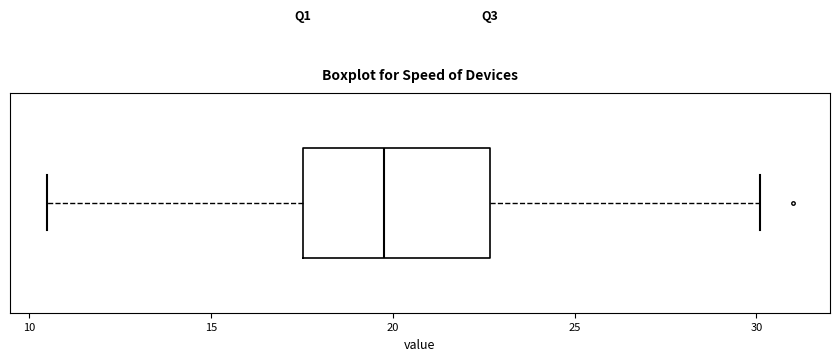

Where does the right whisker of the box end on the x-axis? The values are not printed on the chart, so give them approximately, as read against the axis.

30.0